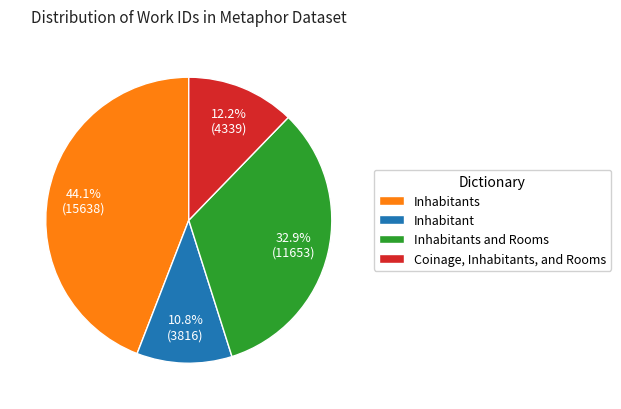

To the nearest percent, what is the difference between the largest and smallest slice percentages?

33%